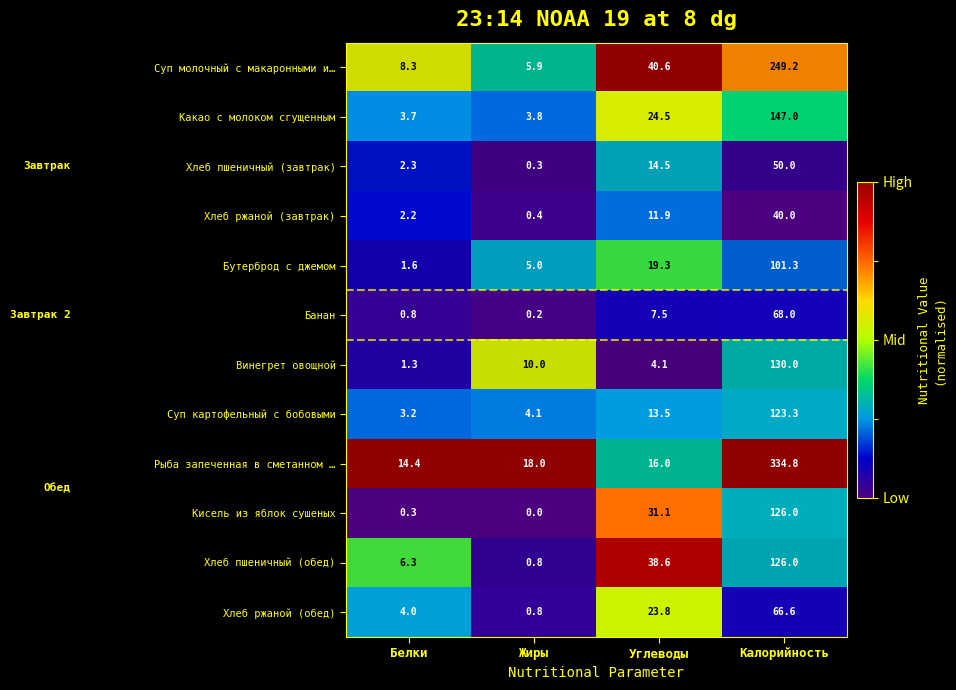

What is the sum of the Хлеб ржаной (завтрак) values at Жиры and Углеводы?

12.3